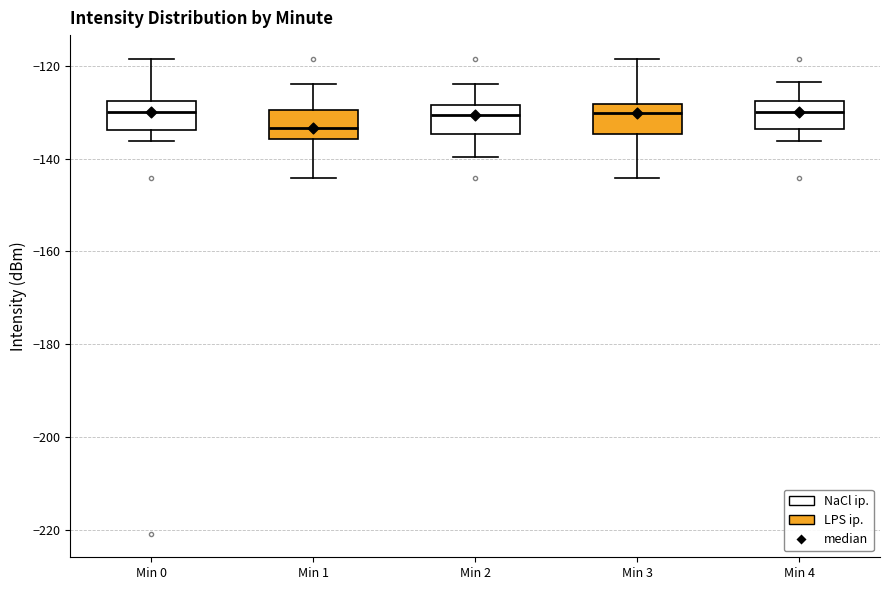

Which box's median line is the lowest?

Min 1